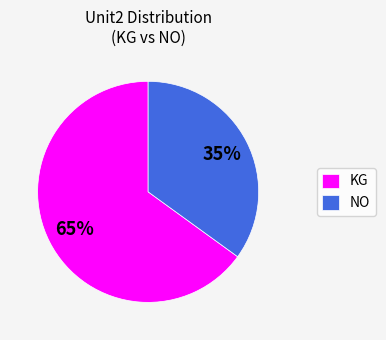

The KG slice represents 65% of the pie. True or false?

True